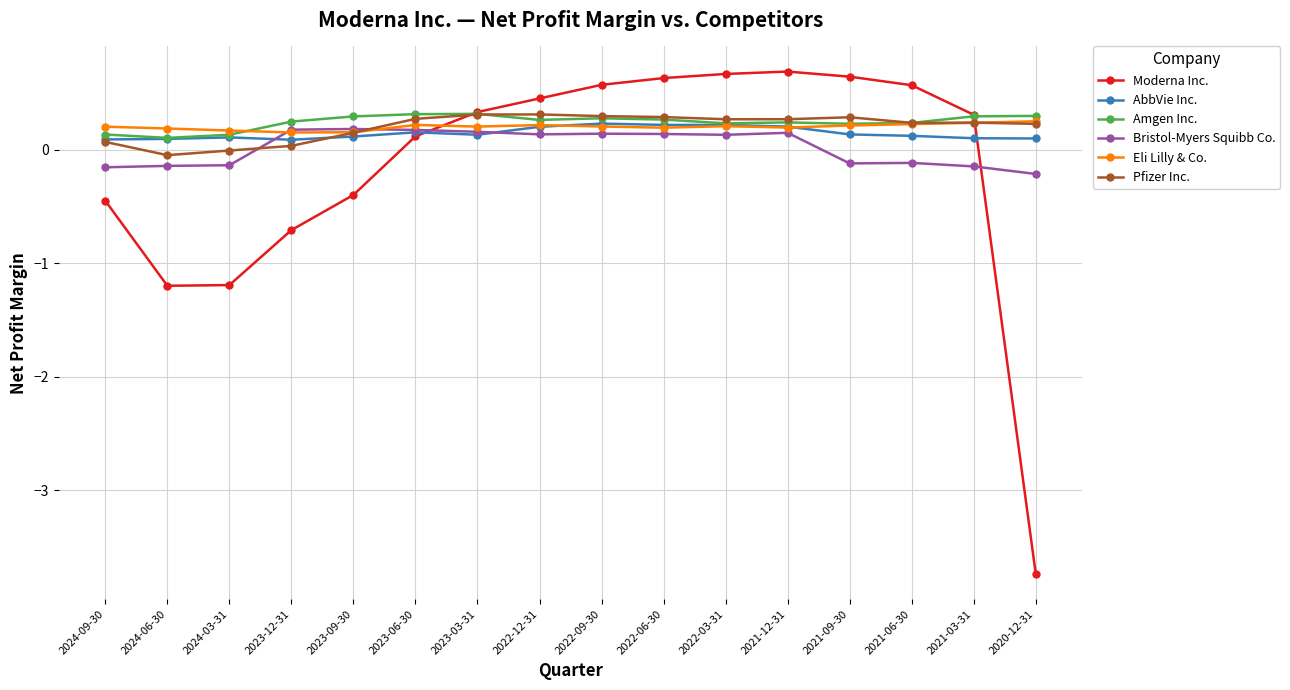

The AbbVie Inc. series shows 0.2 at 2022-09-30. True or false?

True